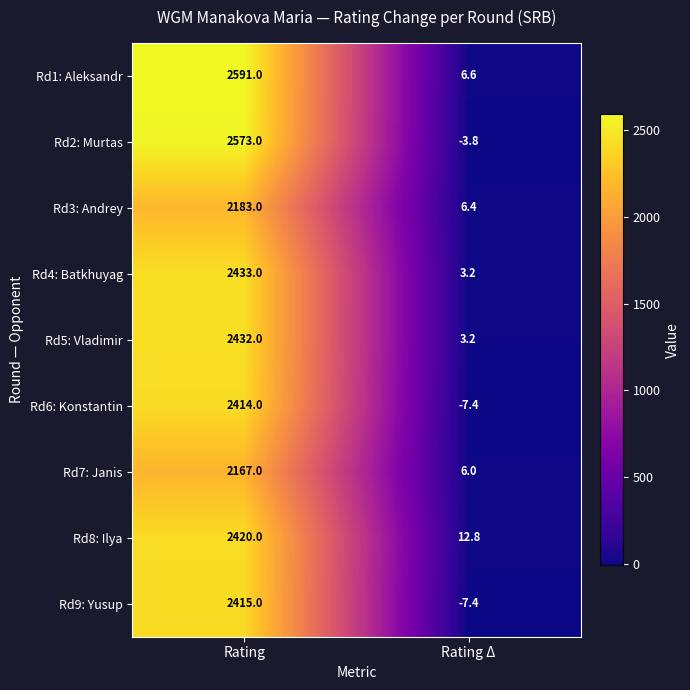

Reading left to right, list all the values displayed in this chart.

Rd1: Aleksandr: 2591.0	6.6
Rd2: Murtas: 2573.0	-3.8
Rd3: Andrey: 2183.0	6.4
Rd4: Batkhuyag: 2433.0	3.2
Rd5: Vladimir: 2432.0	3.2
Rd6: Konstantin: 2414.0	-7.4
Rd7: Janis: 2167.0	6.0
Rd8: Ilya: 2420.0	12.8
Rd9: Yusup: 2415.0	-7.4